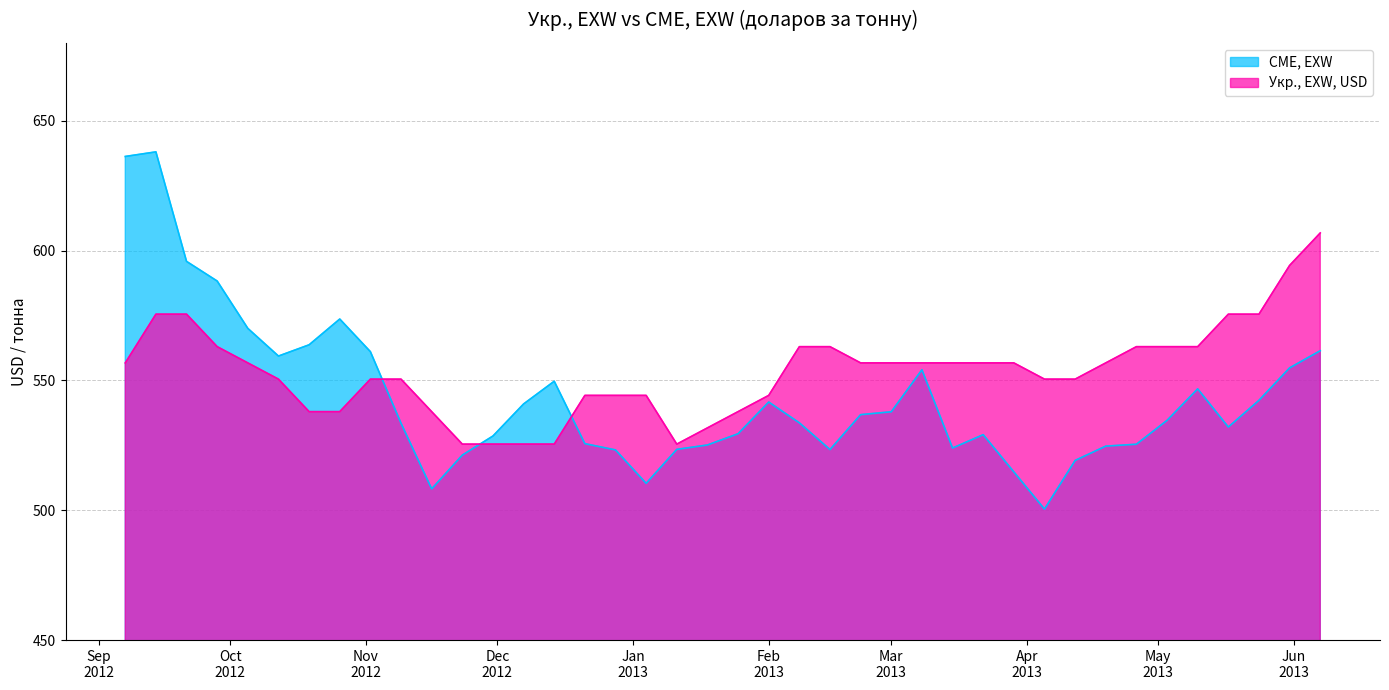

Does the chart have visible grid lines?

Yes